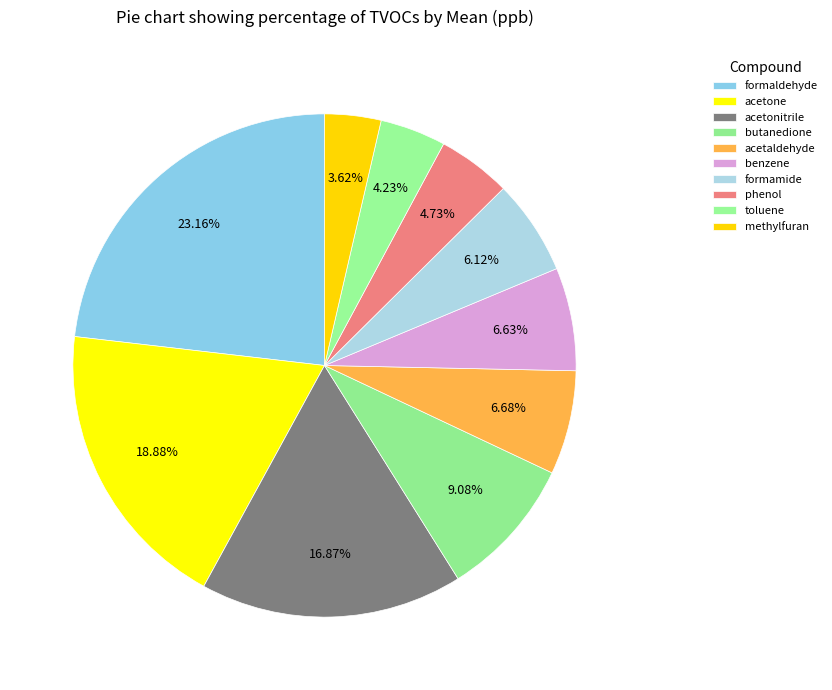

What is the smallest slice in the pie chart?

methylfuran